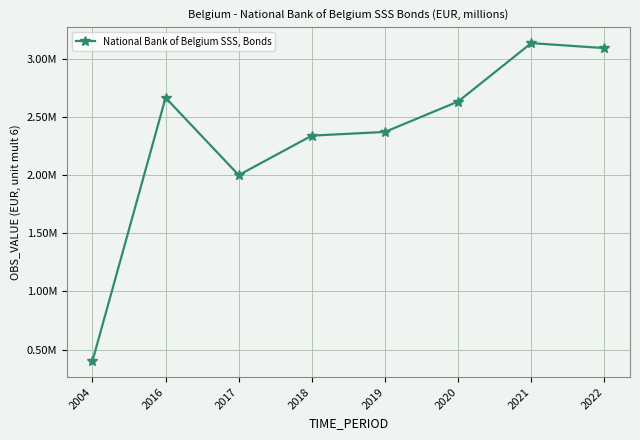

Is this an area chart (filled region under the line)?

No